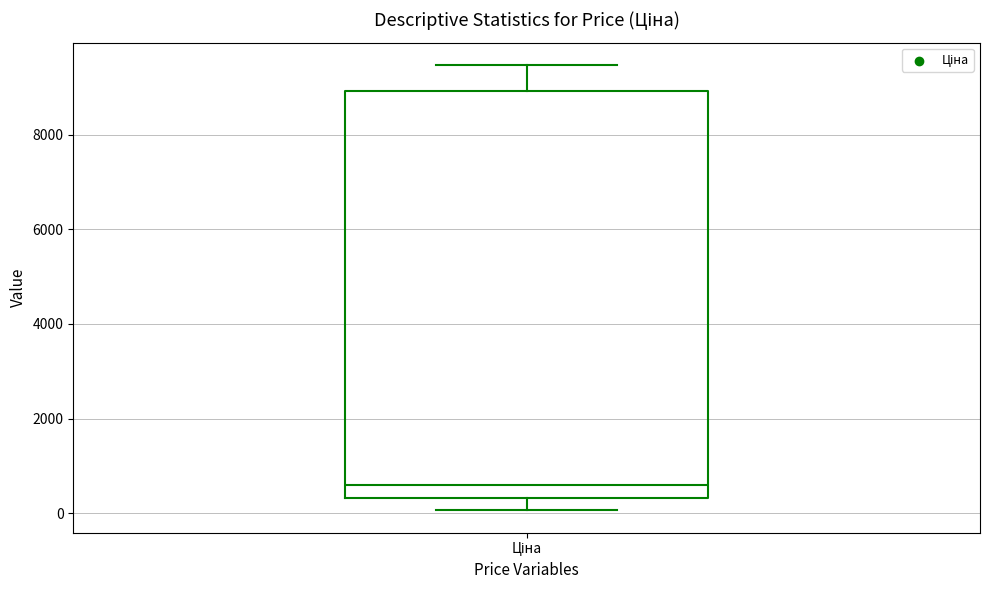

Where is the upper edge of the box for Ціна on the y-axis? The values are not printed on the chart, so give them approximately, as read against the axis.

9000